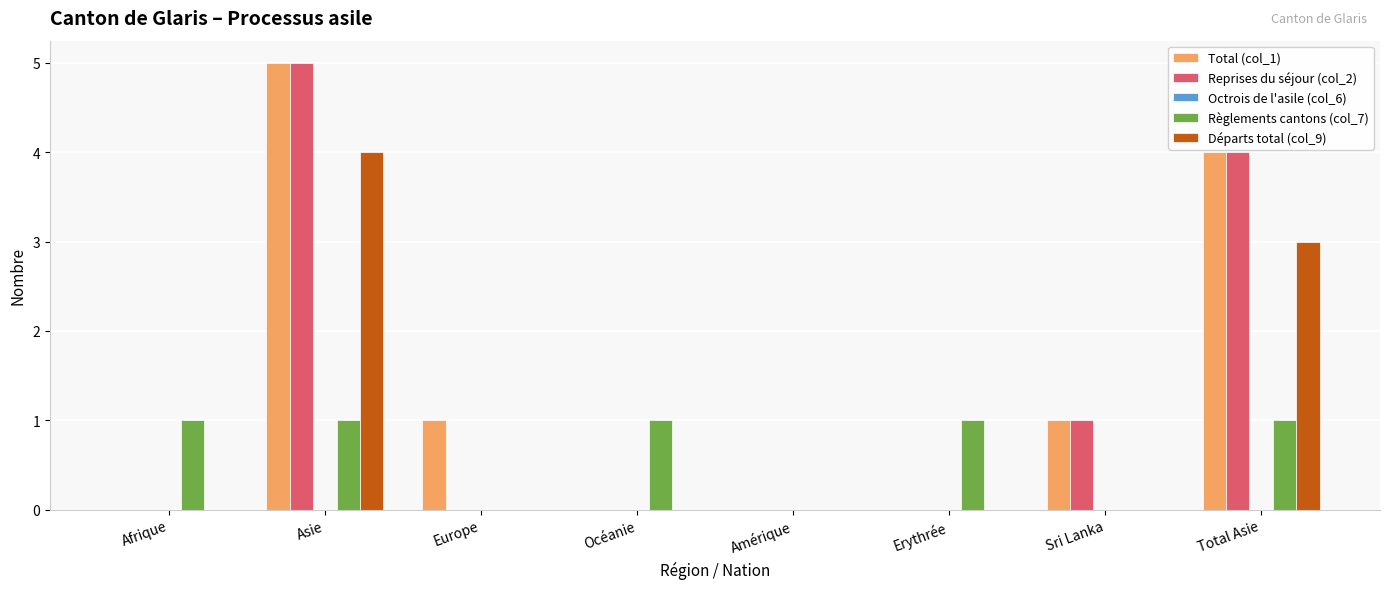

Does the chart contain stacked bars?

No